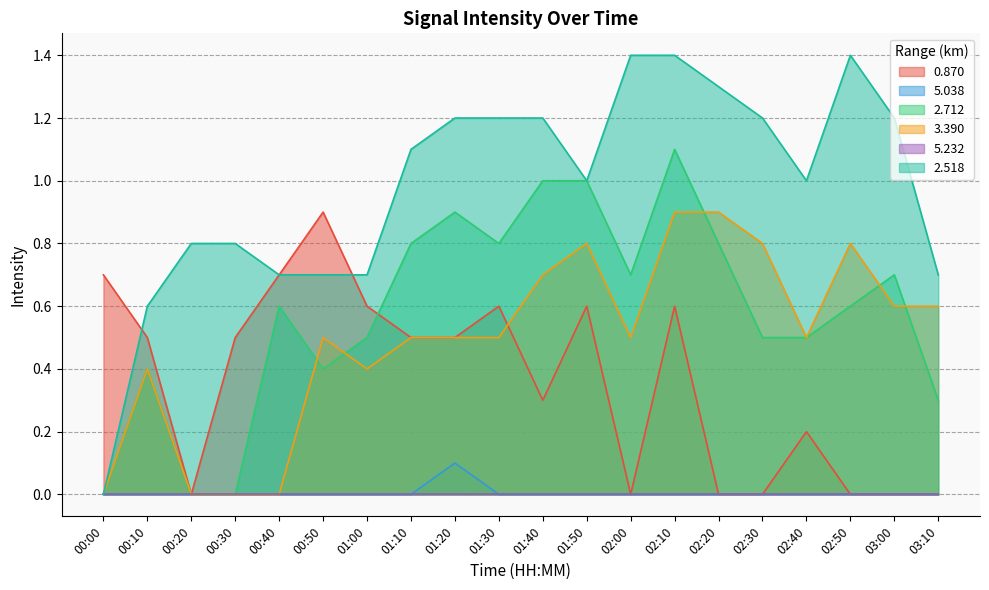

What is the difference between the highest and lowest values at 02:40?

1.0